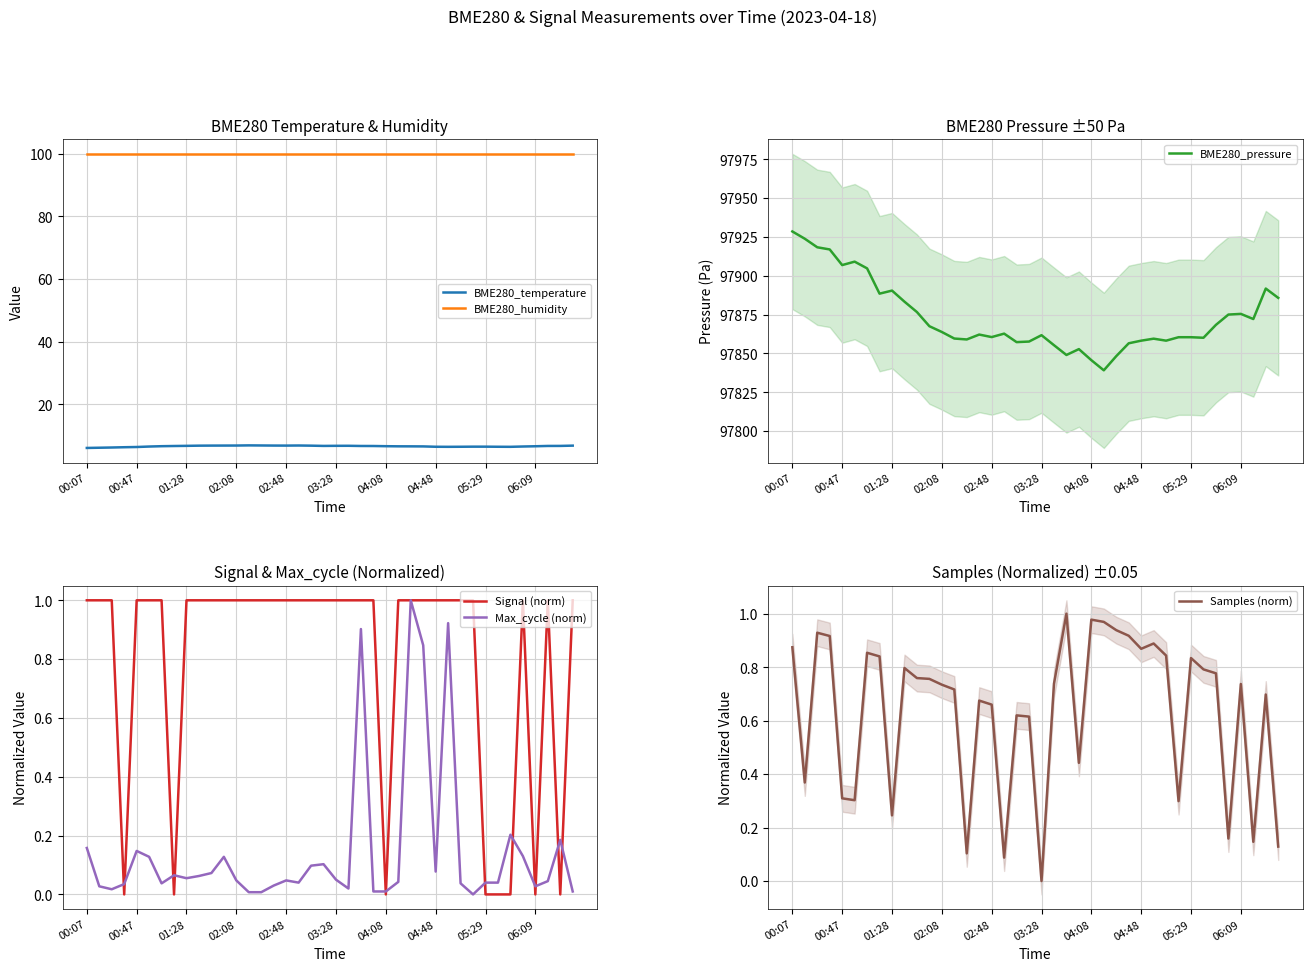

True or false: BME280_temperature and BME280_humidity cross at least once.

False